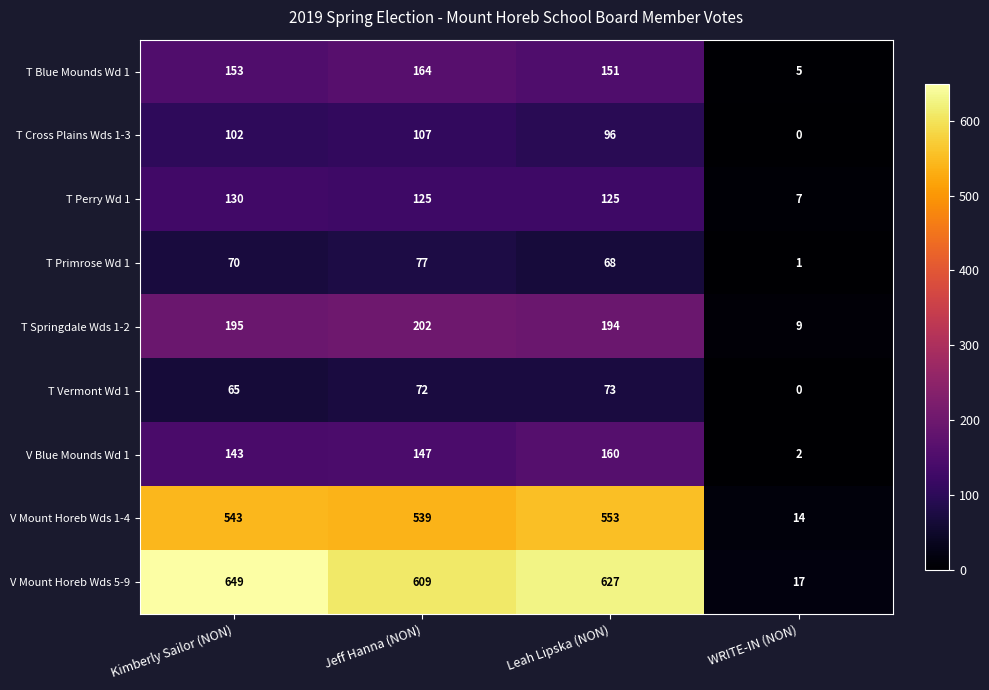

Count the number of categories in the chart.

4